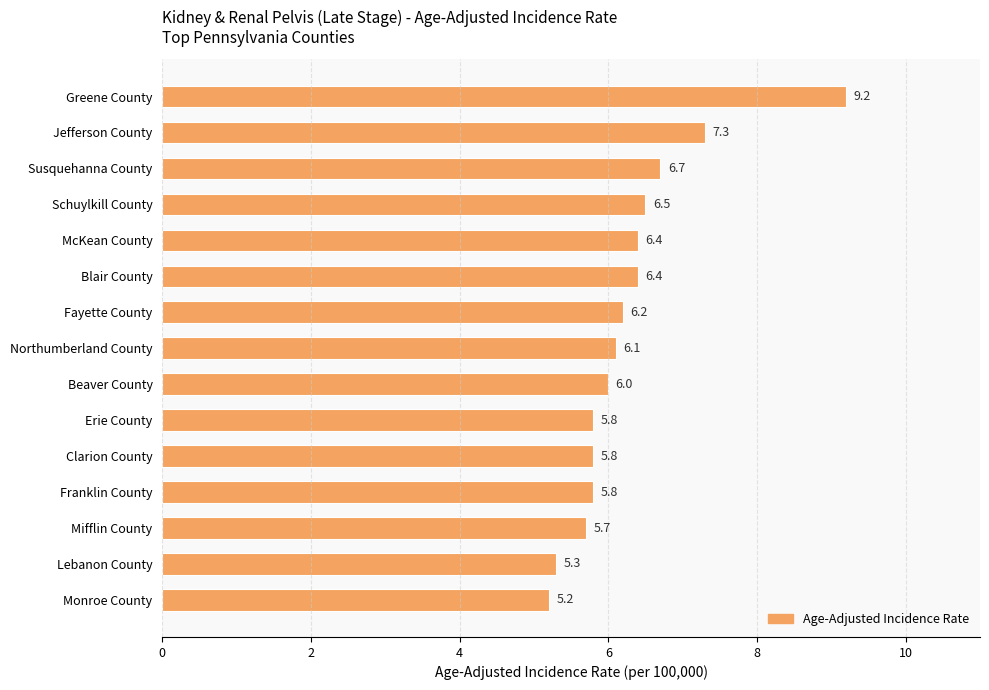

Count the number of categories in the chart.

15